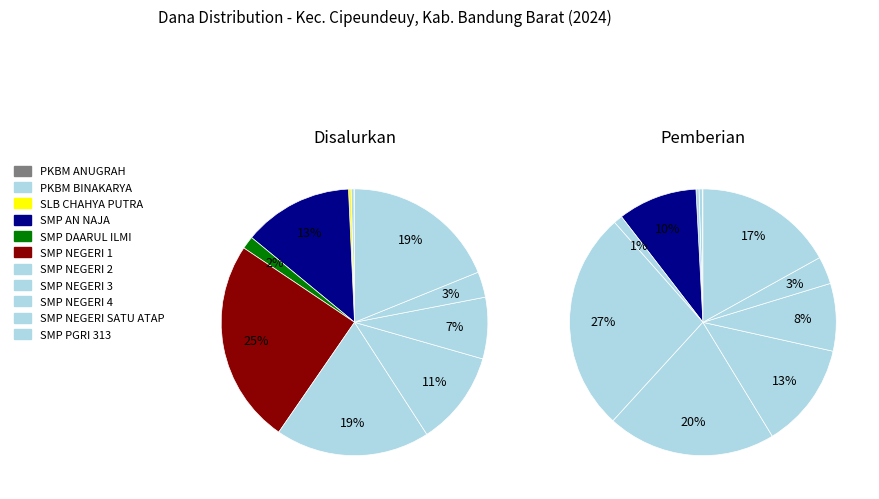

To the nearest percent, what is the difference between the 8 and 2 slice percentages?

7%